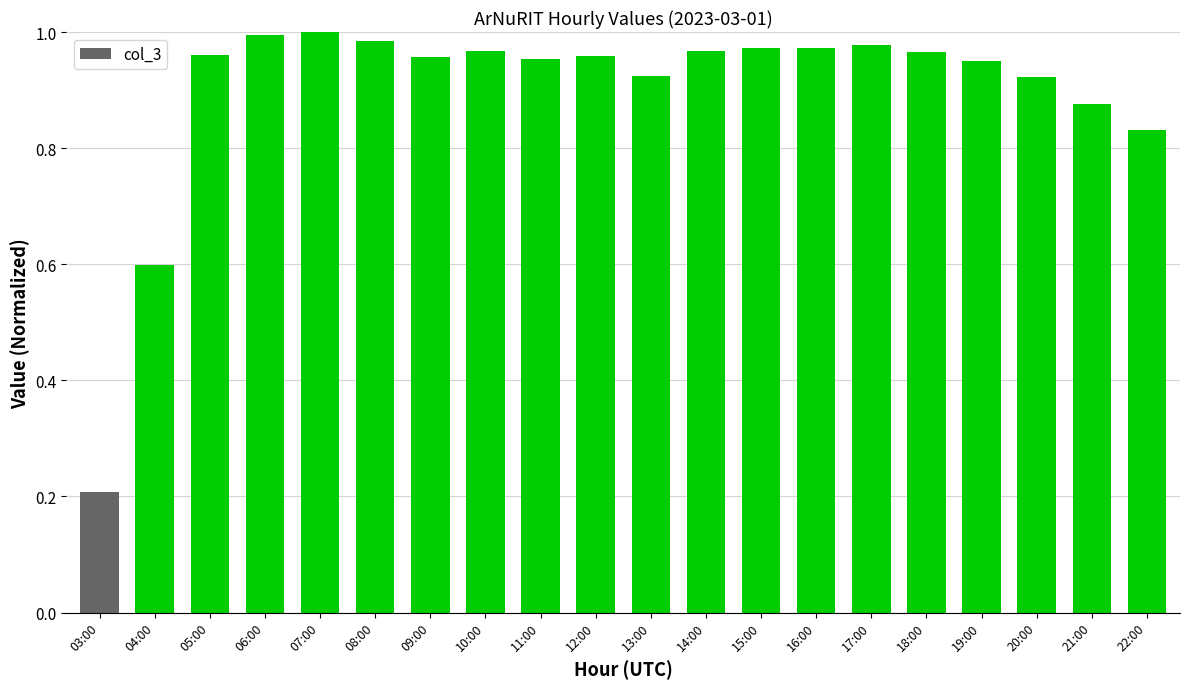

What is the label of the 5th bar from the right?

18:00